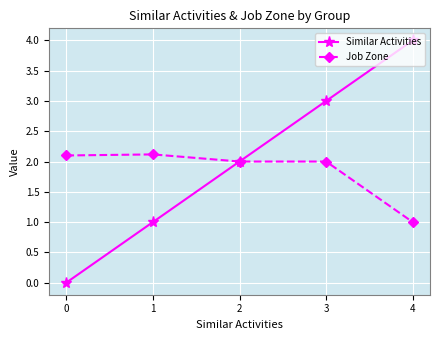

Reading left to right, what are all the values shown in this chart?

Similar Activities: 0.0	1.0	2.0	3.0	4.0
Job Zone: 2.1	2.1	2.0	2.0	1.0